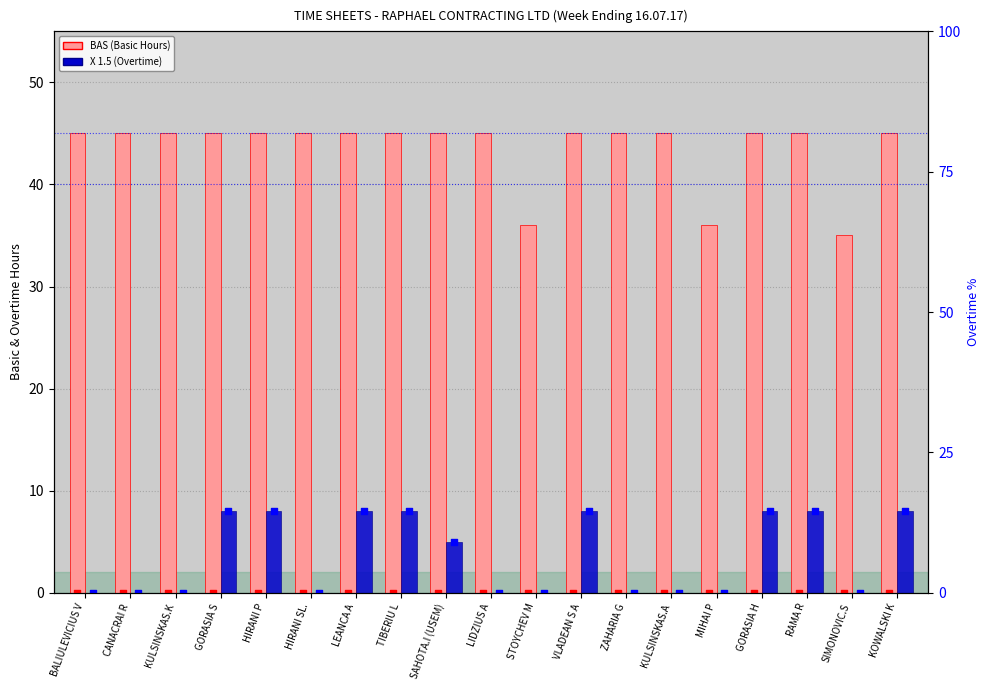

At which category is the sum across all series the highest?

GORASIA S